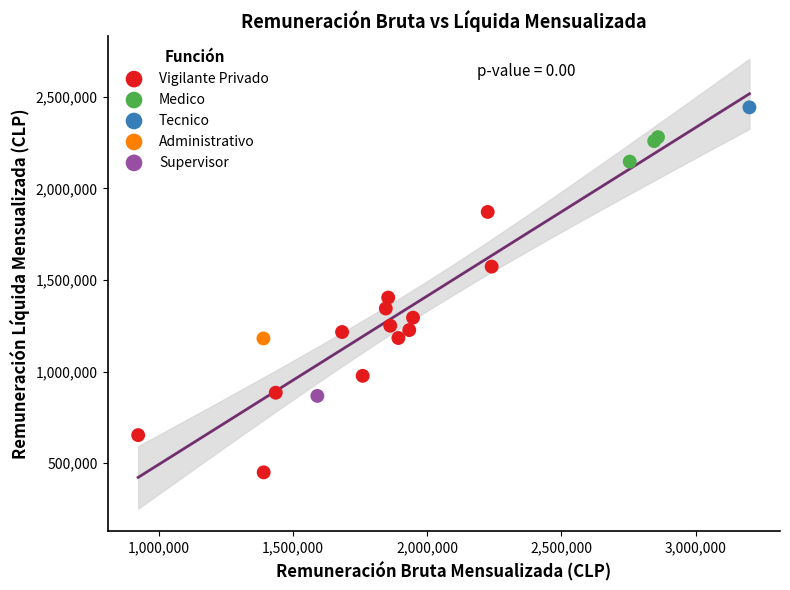

What are all the series names shown in the legend?

Vigilante Privado, Medico, Tecnico, Administrativo, Supervisor